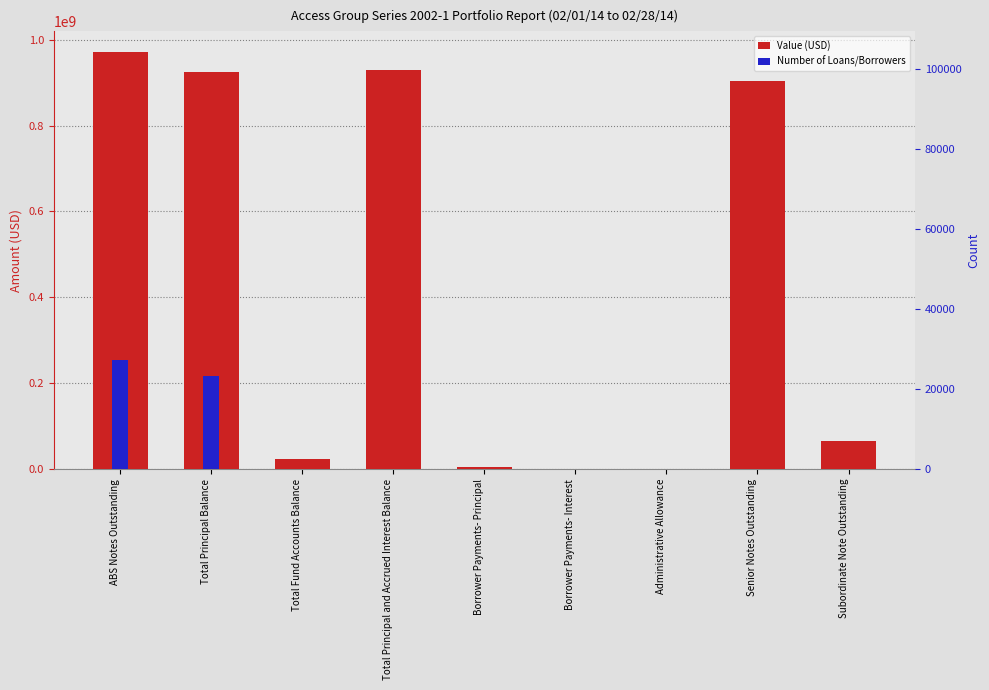

What is the sum of all Value (USD) values?

3825487298.8